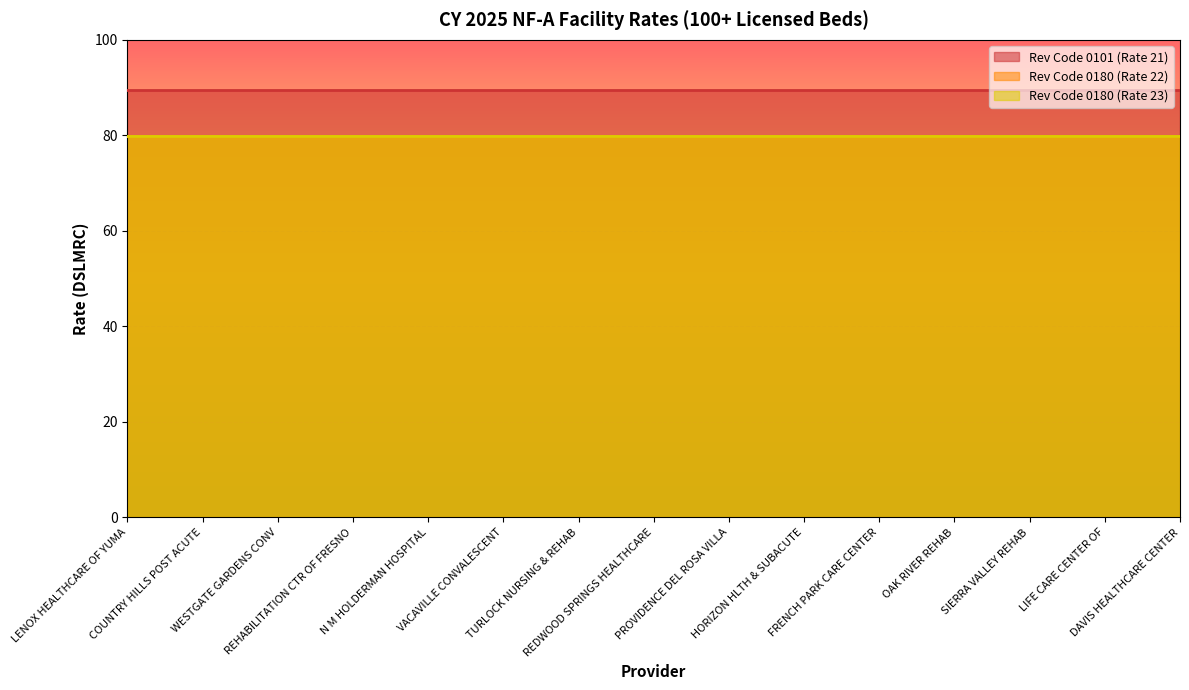

What is the label of the 9th point from the right?

TURLOCK NURSING & REHAB